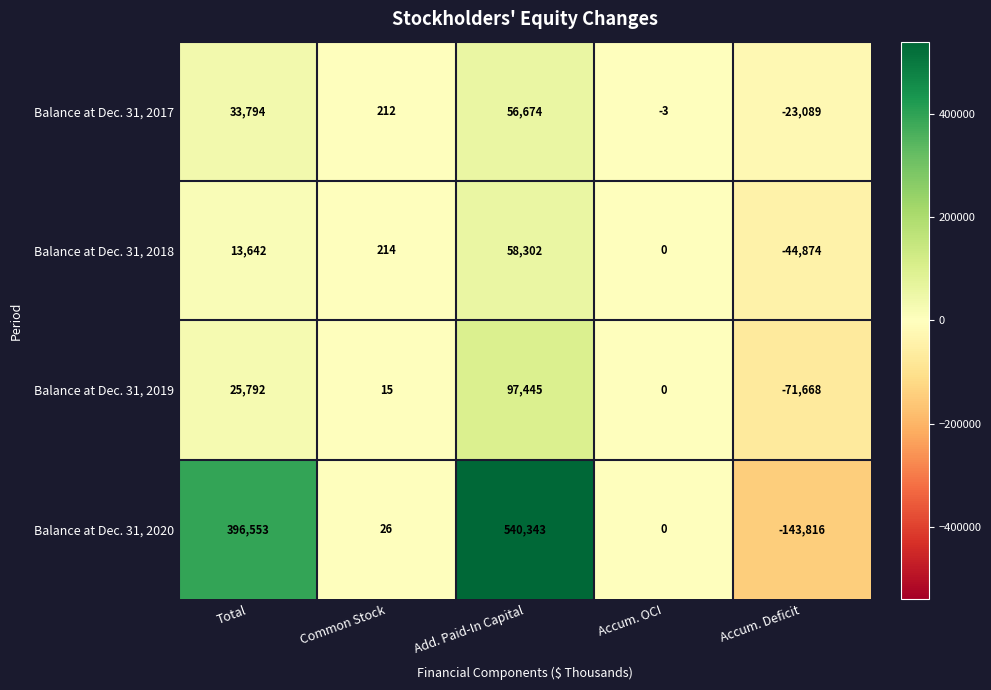

At which label is Balance at Dec. 31, 2018 closest to 6714?

Common Stock